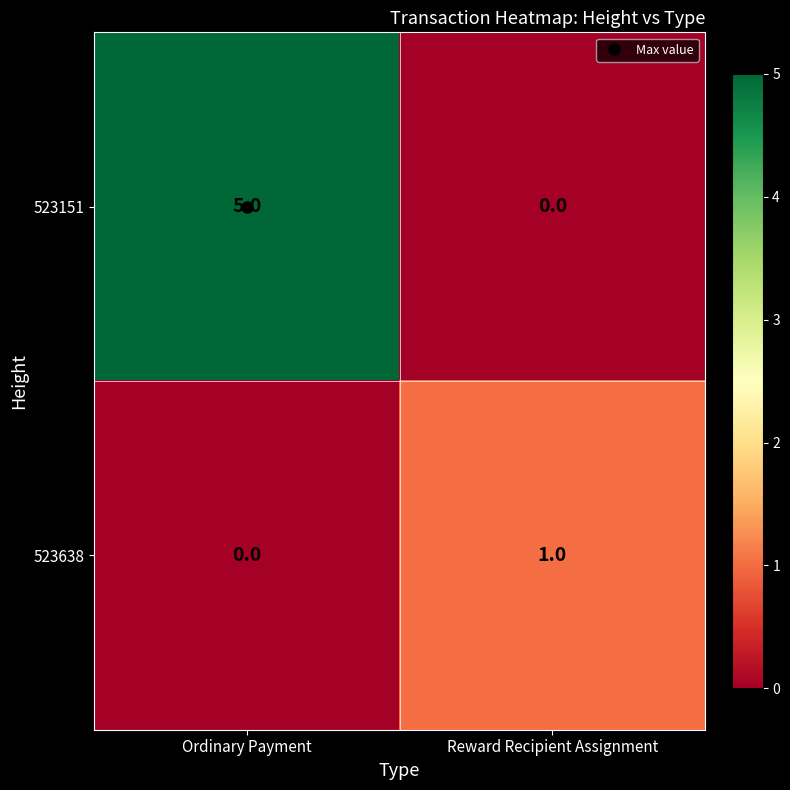

How many categories are shown in the chart?

2